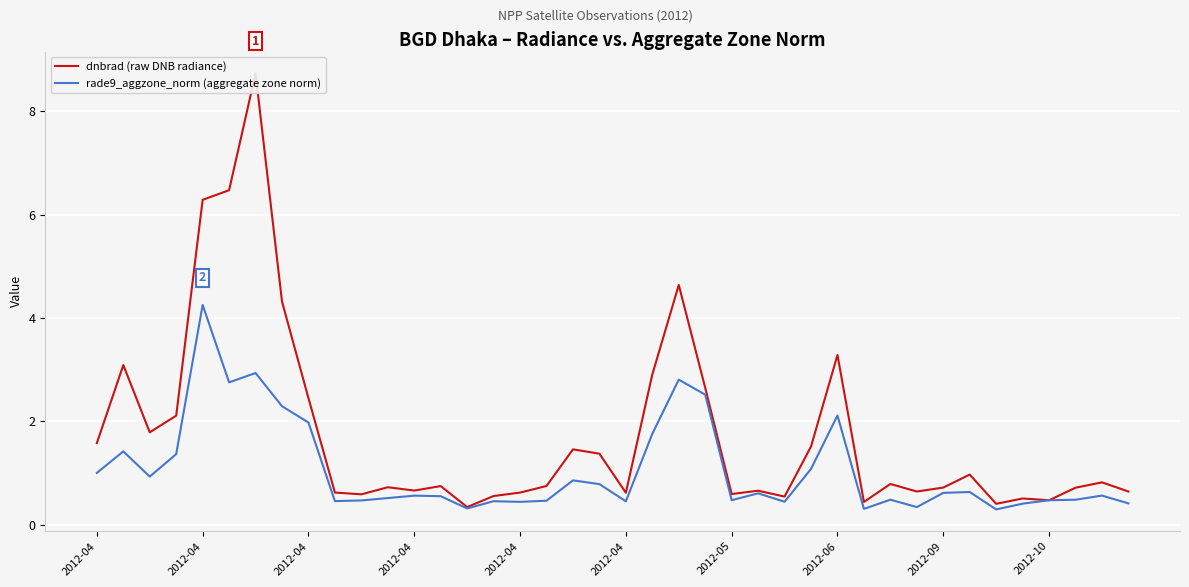

Which series changed the most between 11 and 20?

dnbrad (raw DNB radiance)